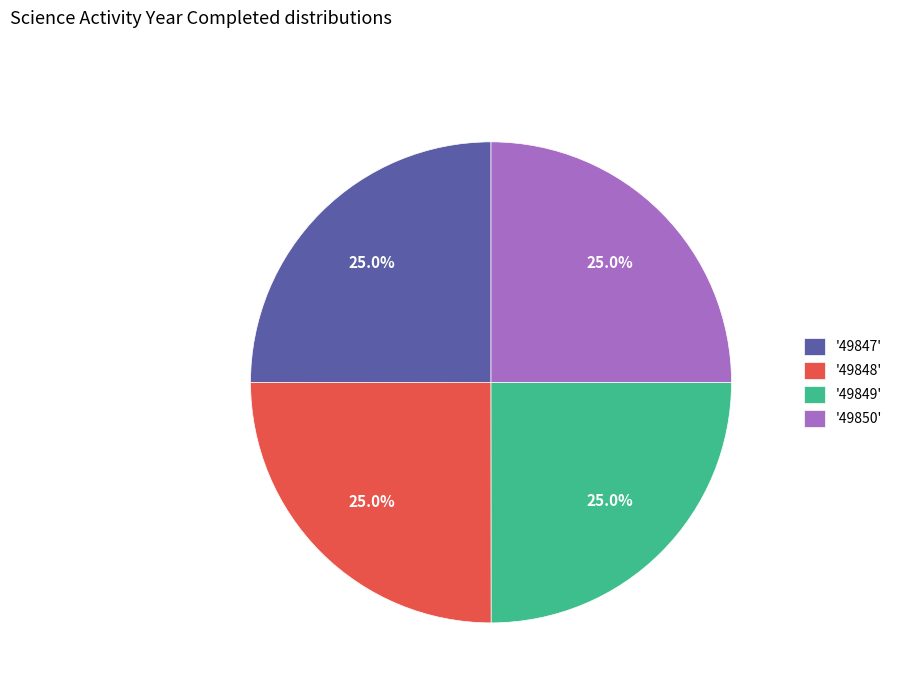

Does '49847' account for over 50% of the chart?

No